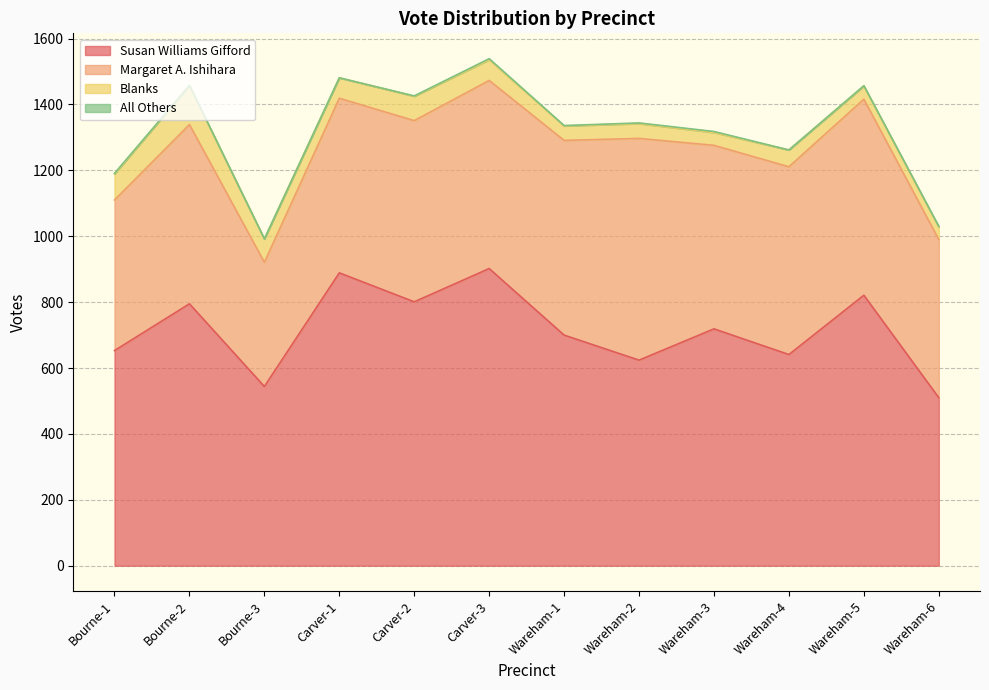

True or false: Margaret A. Ishihara and All Others cross at least once.

False